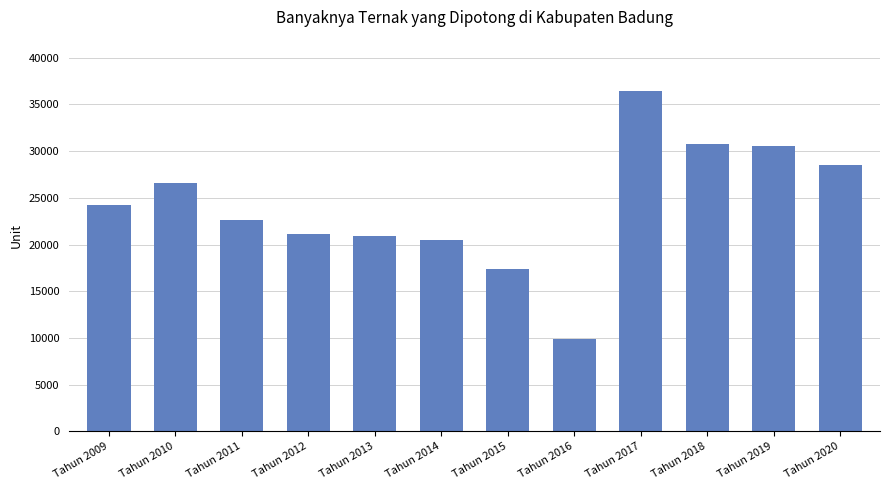

How many data points are less than 24273?

6